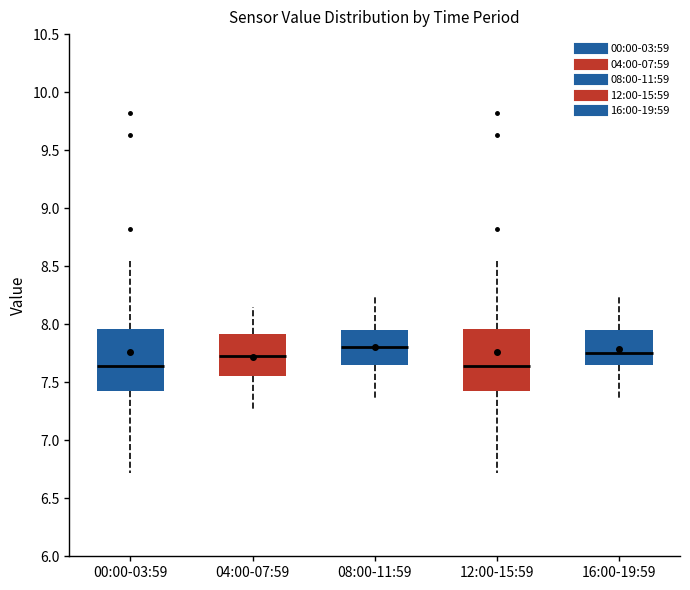

Reading left to right, read every box against the y-axis: the position of its median line, the range the box covers, and the ends of its whiskers. The values are not printed on the chart, so give them approximately, as read against the axis.

00:00-03:59: median 7.65, box 7.40 to 7.95, whiskers 6.70 to 8.55
04:00-07:59: median 7.75, box 7.55 to 7.90, whiskers 7.25 to 8.15
08:00-11:59: median 7.80, box 7.65 to 7.95, whiskers 7.35 to 8.25
12:00-15:59: median 7.65, box 7.40 to 7.95, whiskers 6.70 to 8.55
16:00-19:59: median 7.75, box 7.65 to 7.95, whiskers 7.35 to 8.25